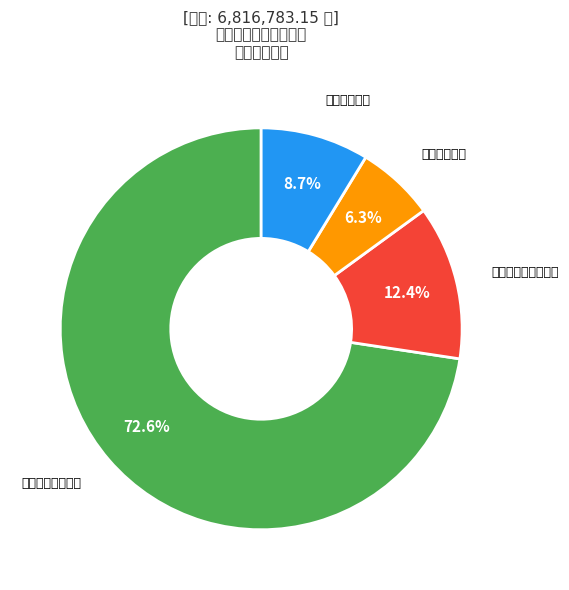

Which category has the biggest portion of the pie?

一般公共服务支出